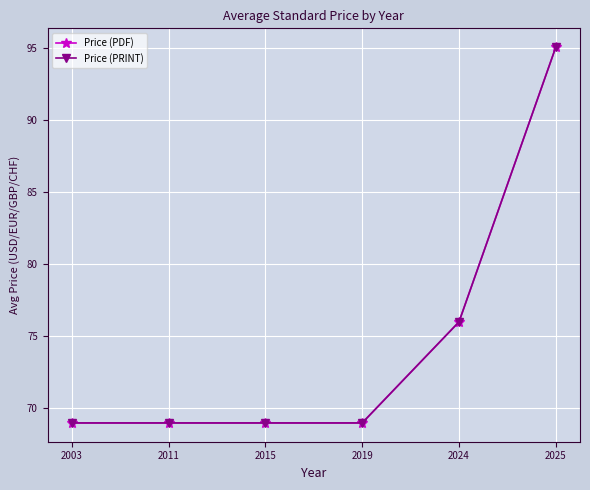

Is this an area chart (filled region under the line)?

No